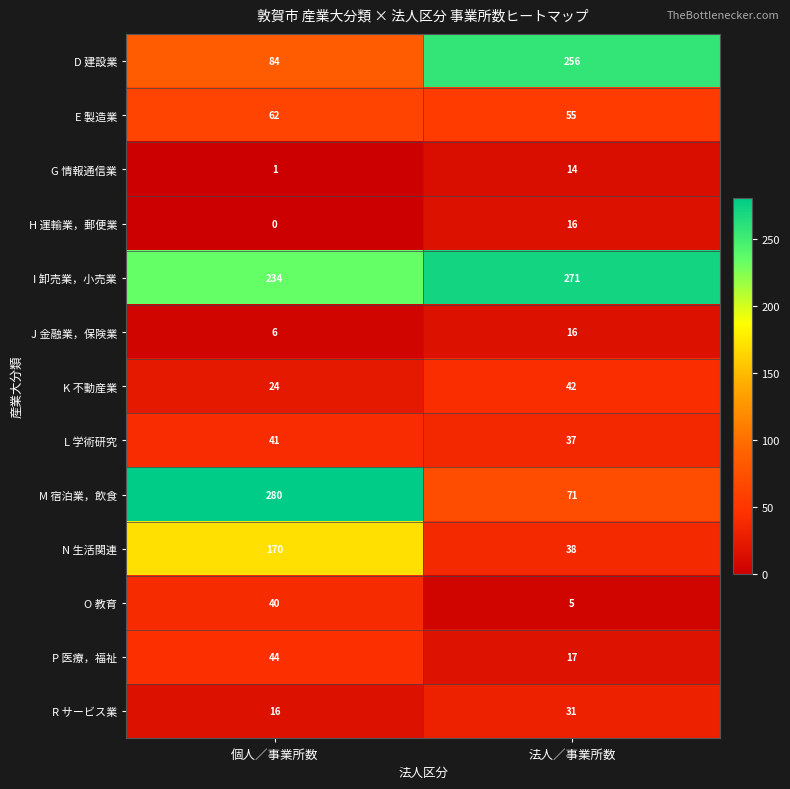

Where is J 金融業，保険業 nearest to the value 11?

個人／事業所数